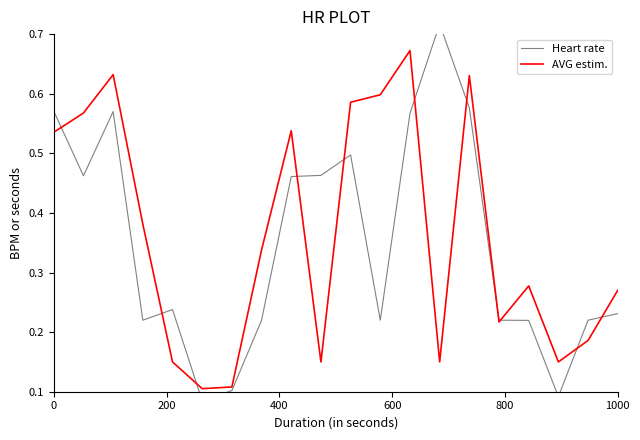

List the series in order of their peak value, lowest first.

AVG estim., Heart rate